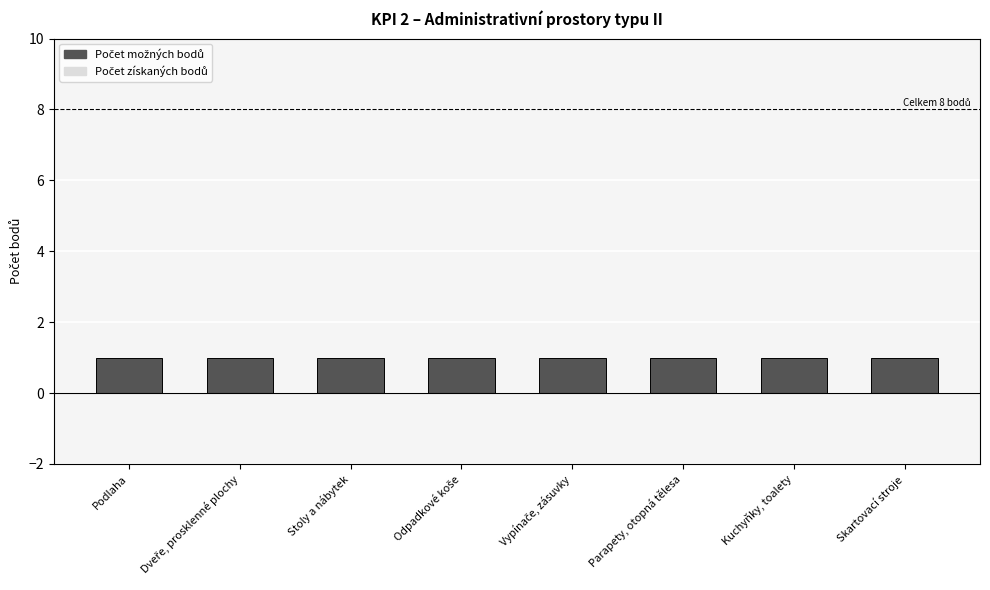

How many groups of bars are there?

8